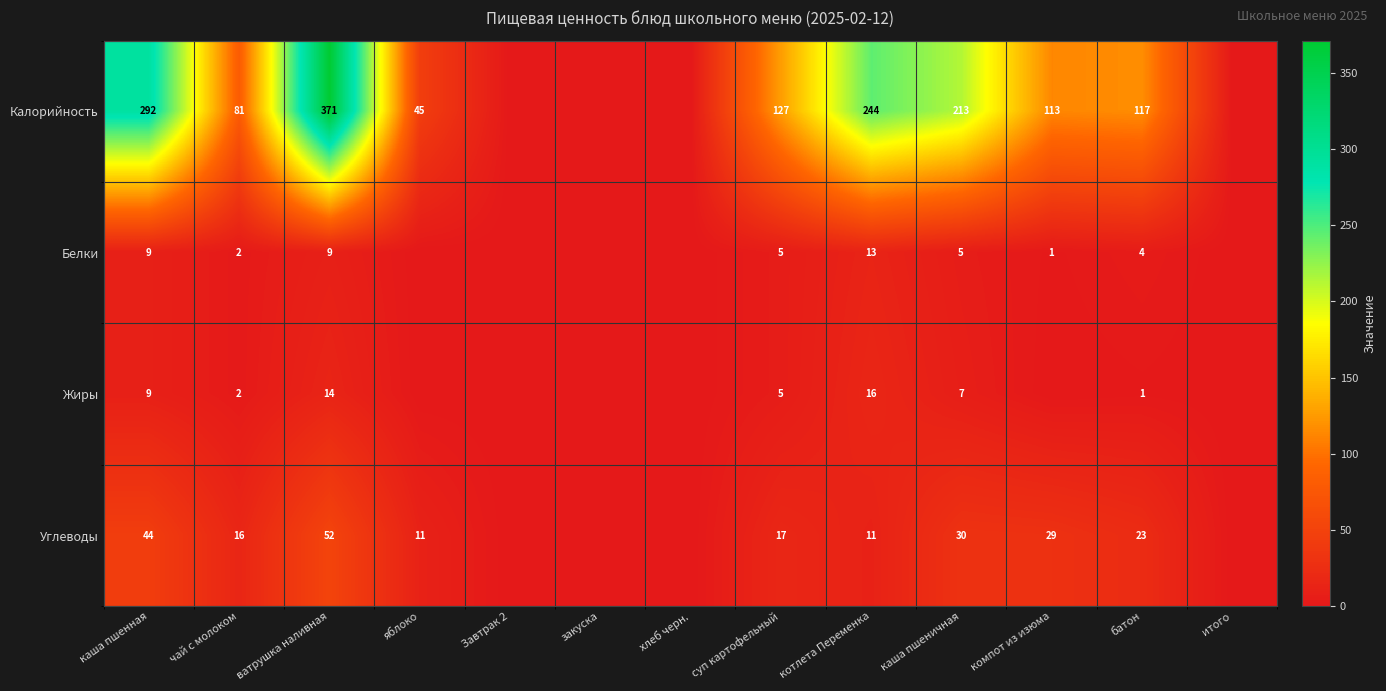

What is the spread (max minus min) of values at каша пшенная?

283